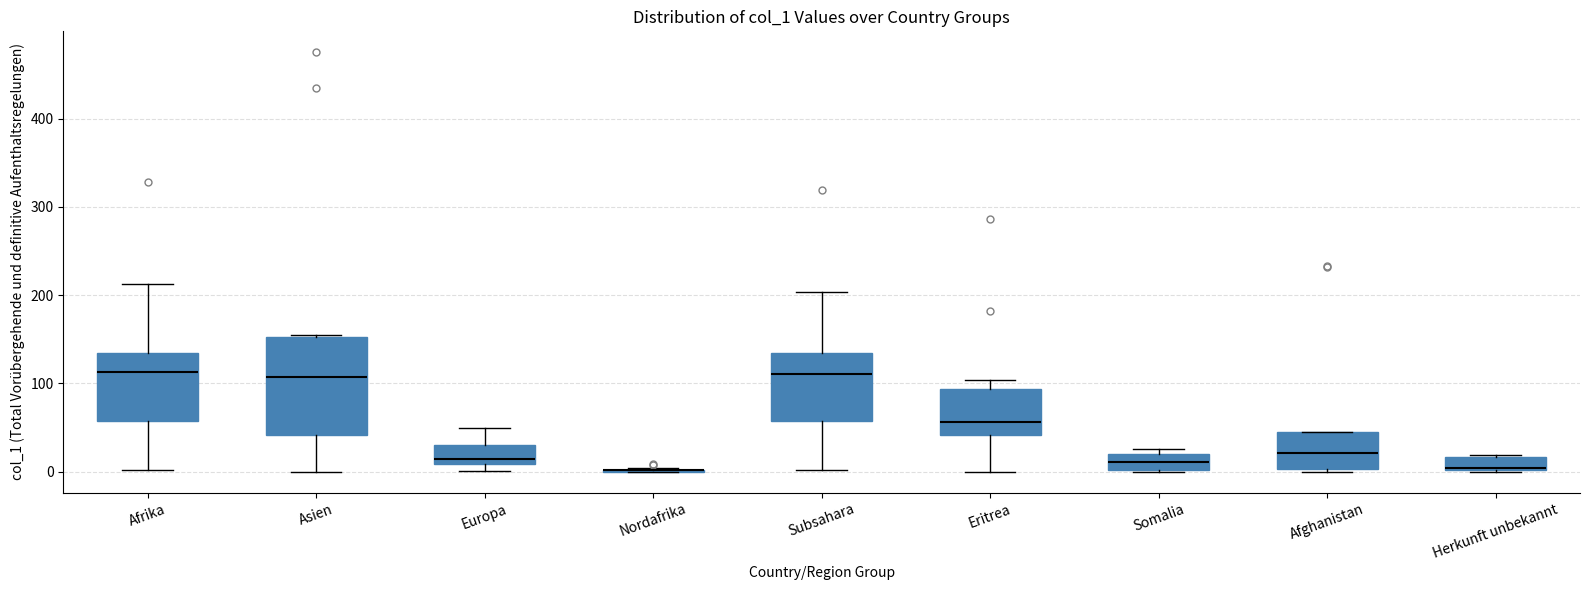

Where is the upper edge of the box for Afghanistan on the y-axis? The values are not printed on the chart, so give them approximately, as read against the axis.

50